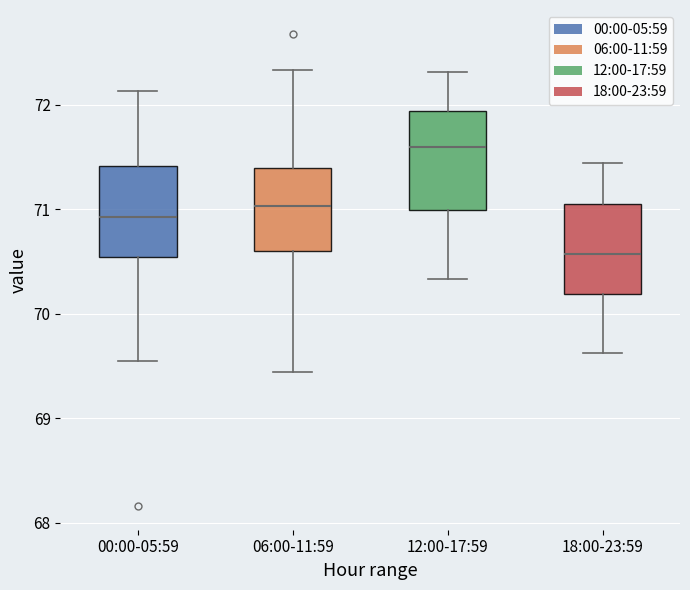

Reading left to right, transcribe this box plot: for each box, give where its median line is, the range the box spans, and where its two whiskers end, as read against the y-axis. The values are not printed on the chart, so give them approximately, as read against the axis.

00:00-05:59: median 70.9, box 70.5 to 71.4, whiskers 69.6 to 72.1
06:00-11:59: median 71.0, box 70.6 to 71.4, whiskers 69.4 to 72.3
12:00-17:59: median 71.6, box 71.0 to 71.9, whiskers 70.3 to 72.3
18:00-23:59: median 70.6, box 70.2 to 71.1, whiskers 69.6 to 71.4